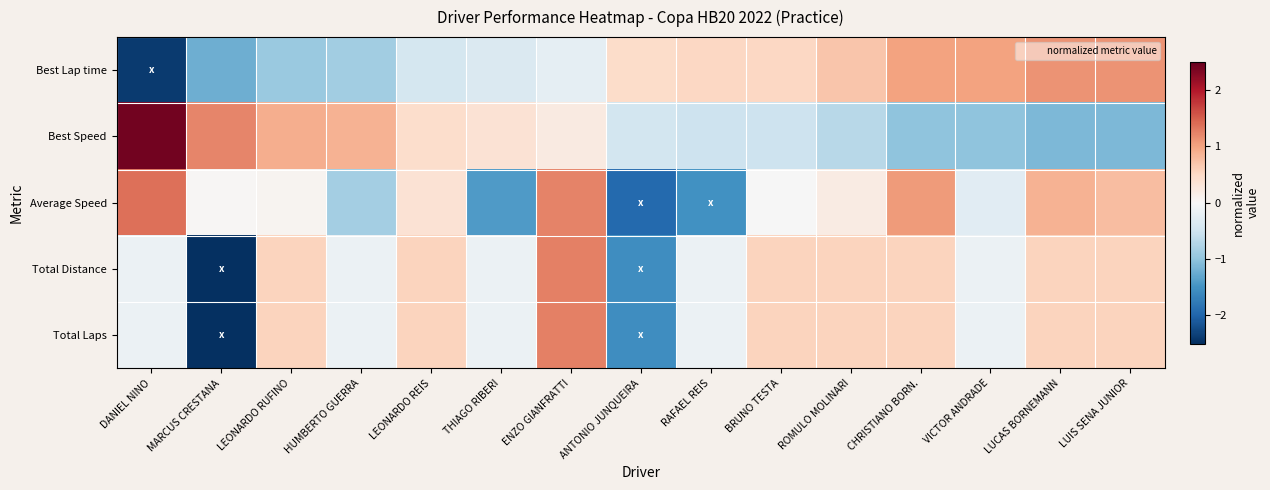

How many data points does each series have?

15